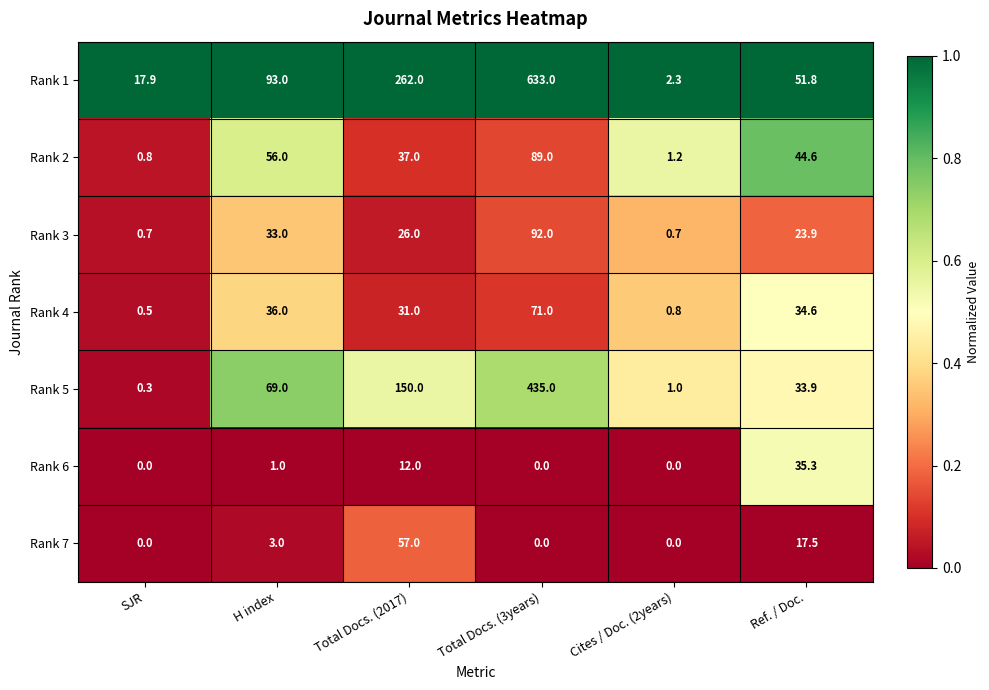

What is the total value across all series at Cites / Doc. (2years)?

6.0